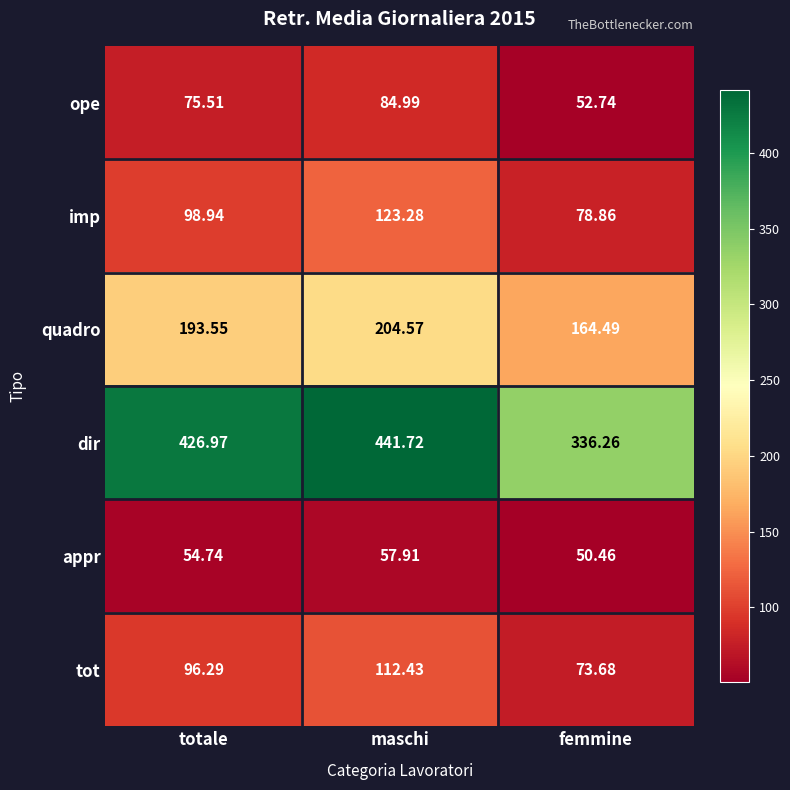

How many distinct data groups are displayed?

6